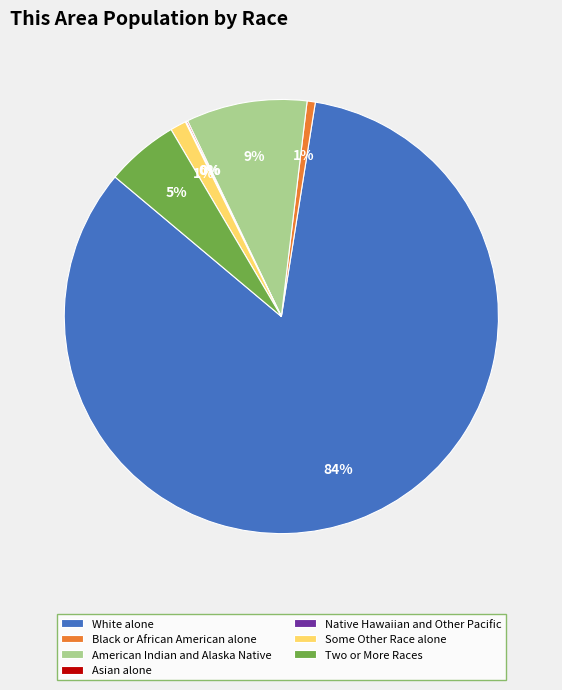

What is the majority slice?

White alone